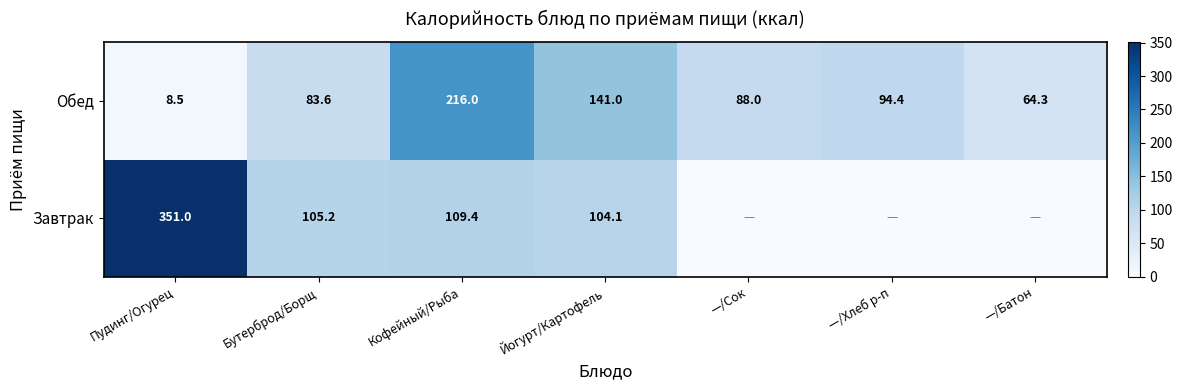

Between Пудинг/Огурец and Бутерброд/Борщ, which series saw the biggest shift?

Завтрак